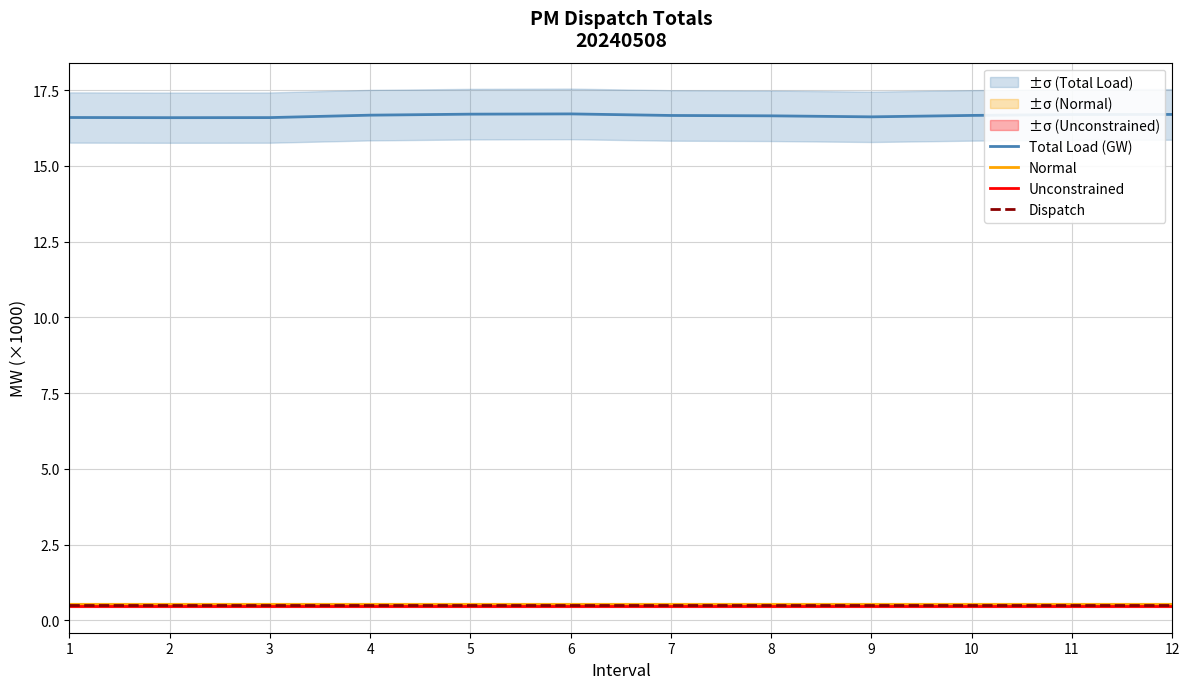

The value of Dispatch at 10 is 0.3. True or false?

False